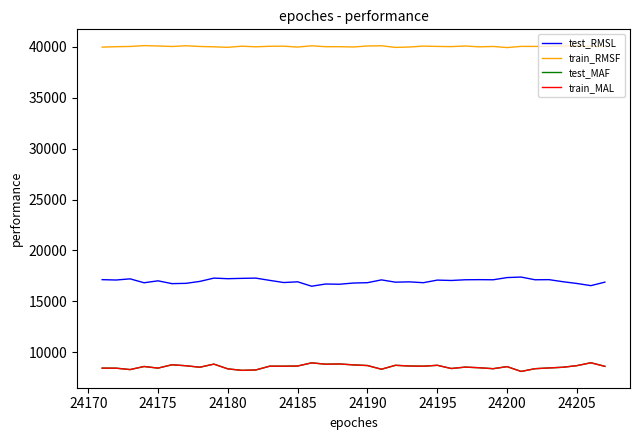

What is the lowest value of the test_RMSL series?

16481